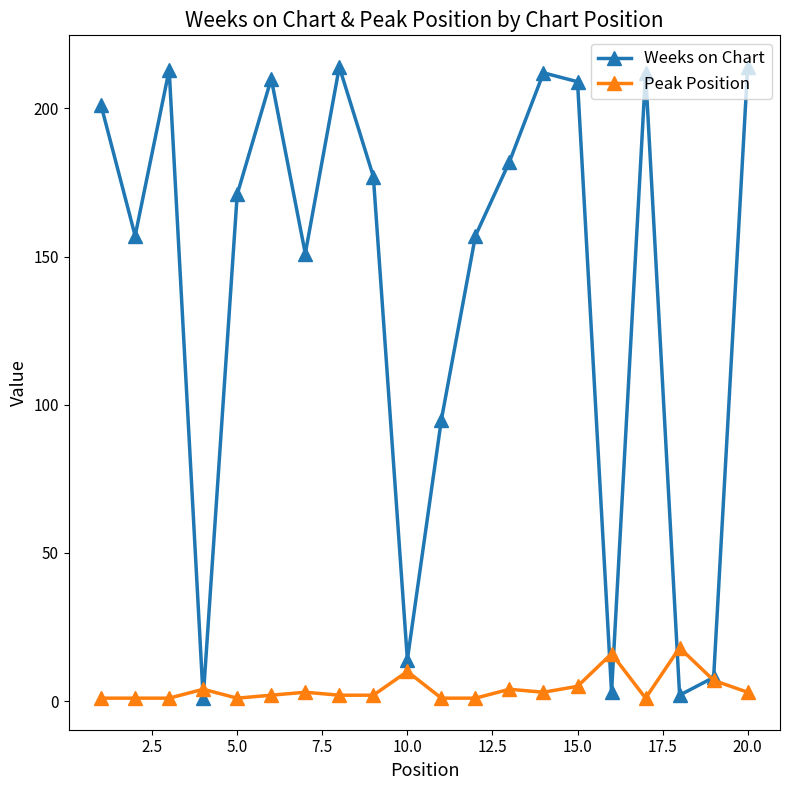

How many interior local peaks does the Weeks on Chart series have?

5